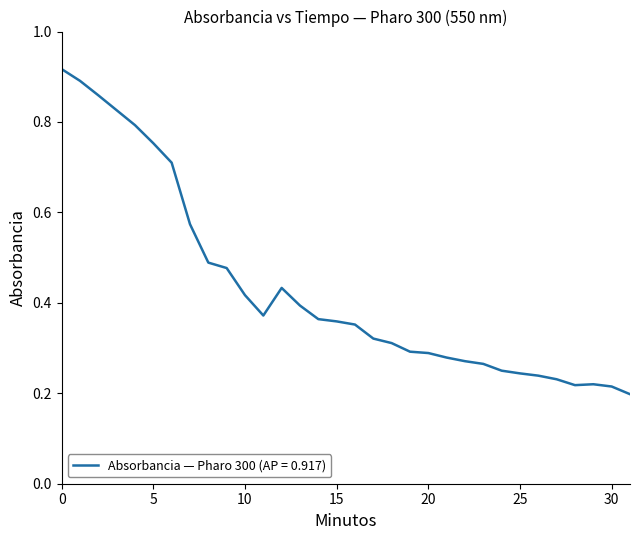

How many lines are shown in the chart?

1